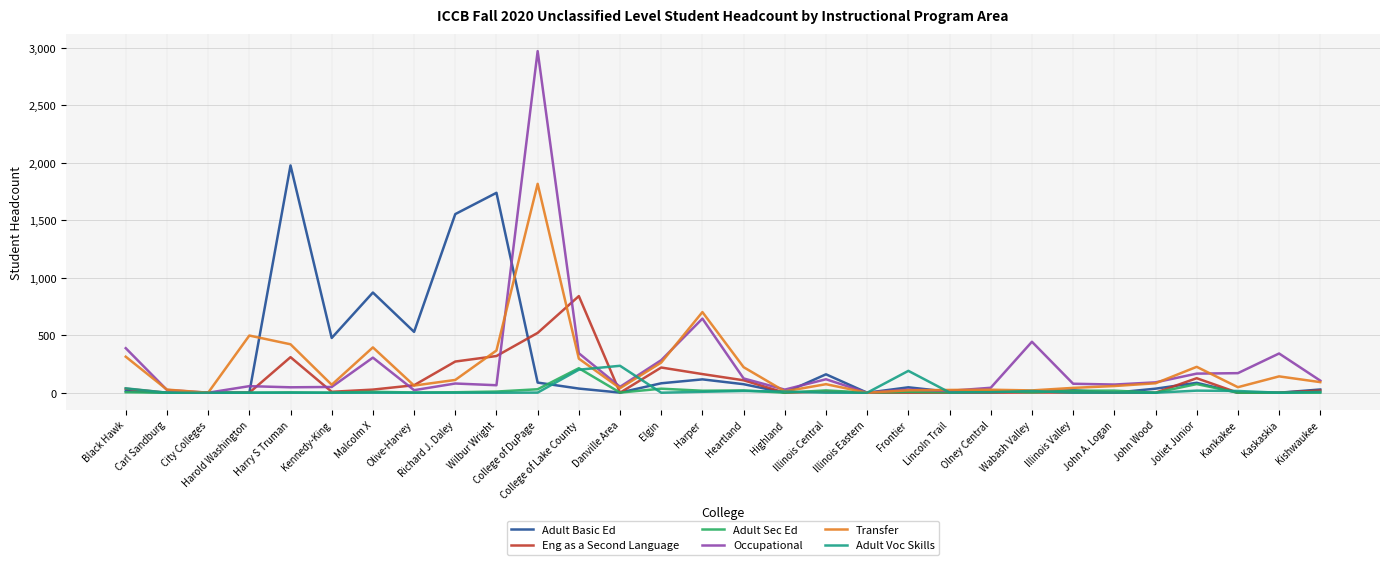

What is the sum of all Eng as a Second Language values?

3042